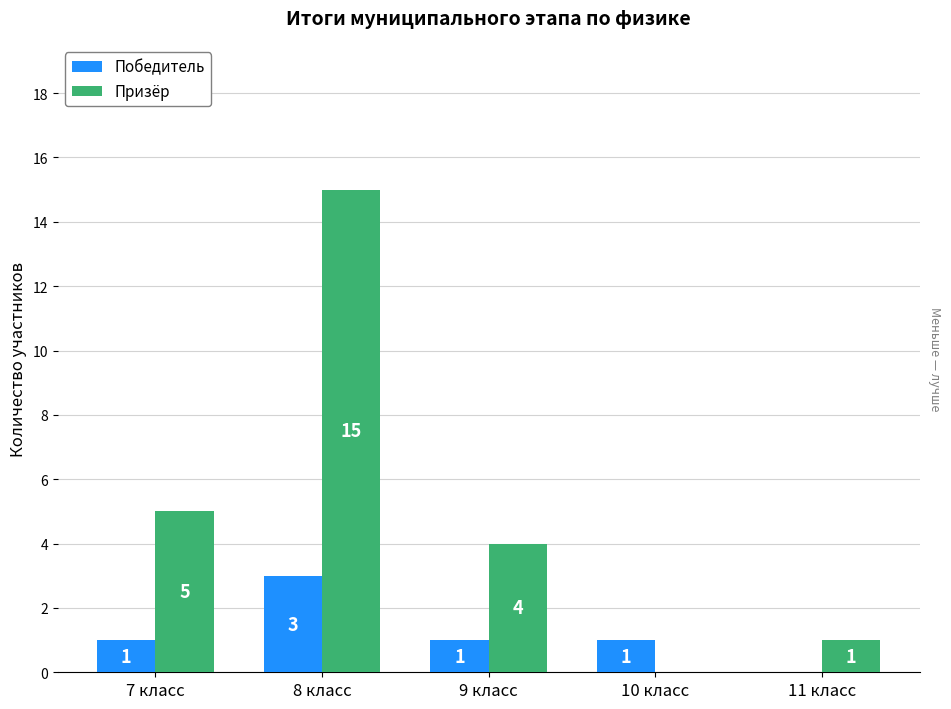

What is the sum of the Победитель values at 9 класс and 8 класс?

4